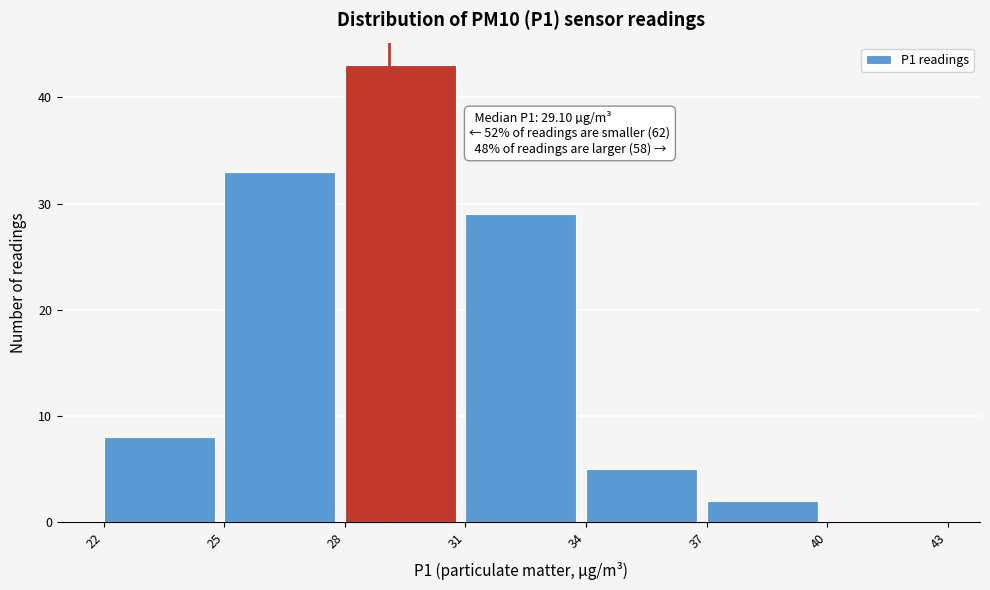

Over which range of the x-axis is the bar tallest?

28 to 31